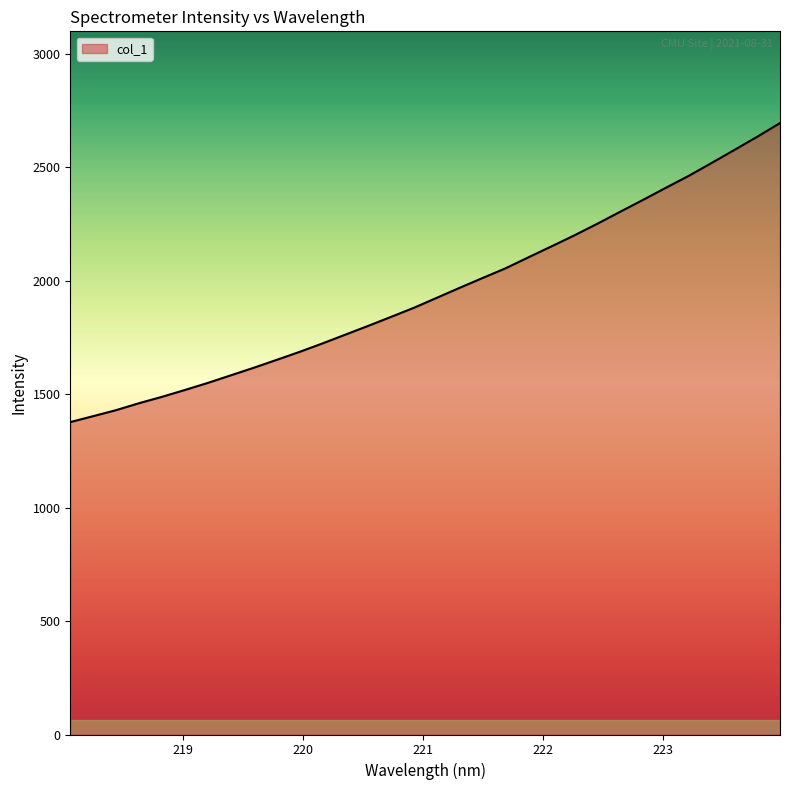

What is the difference between the maximum and minimum values?

1318.4